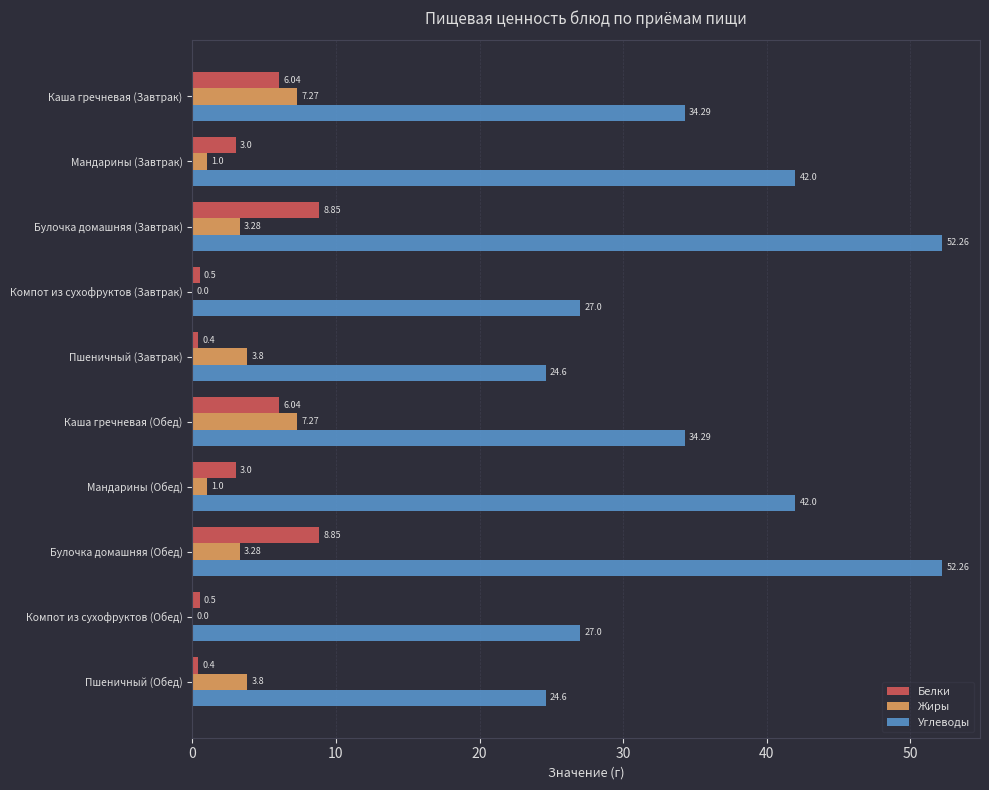

What is the total value across all series at Мандарины (Обед)?

46.0